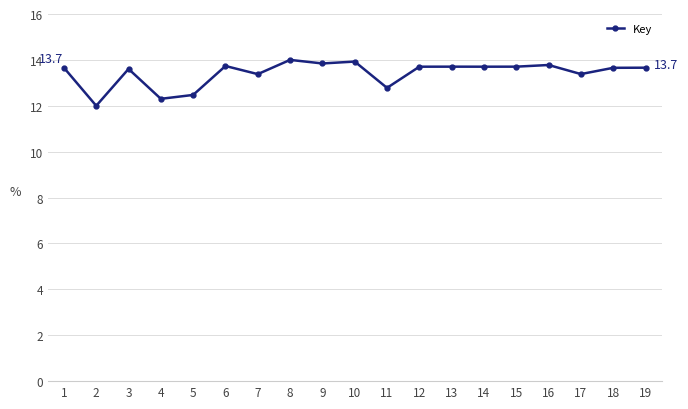

How many lines are shown in the chart?

1